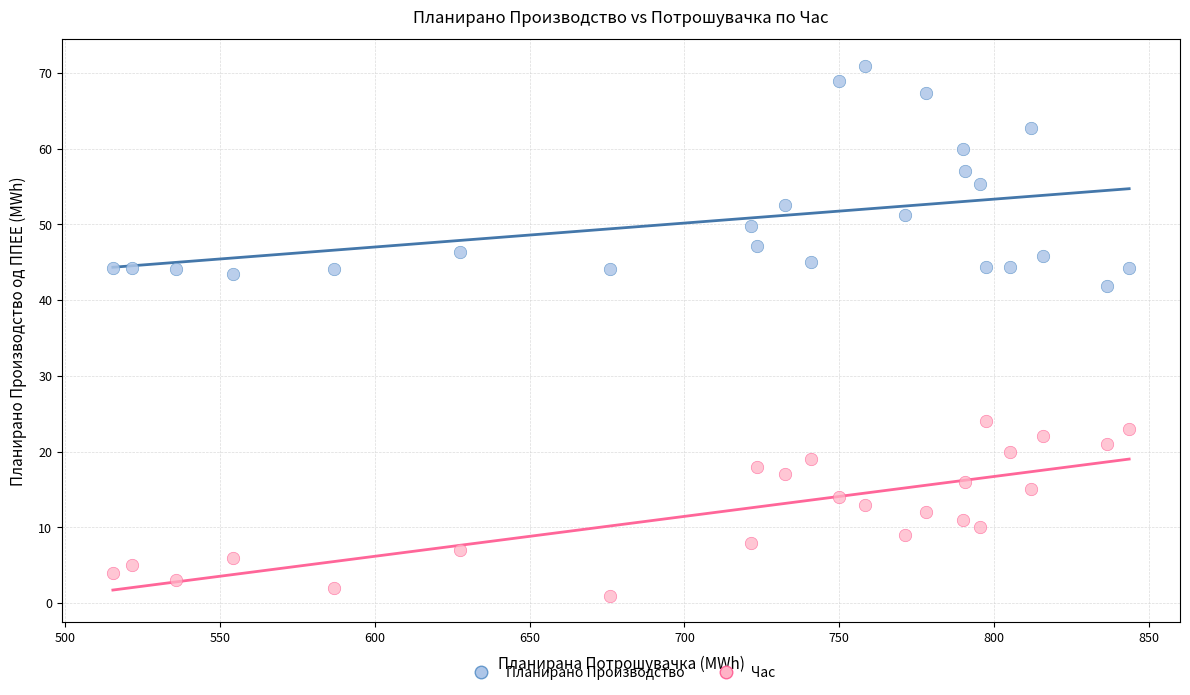

Across all data points, what is the range of Y values (max minus min)?

69.9